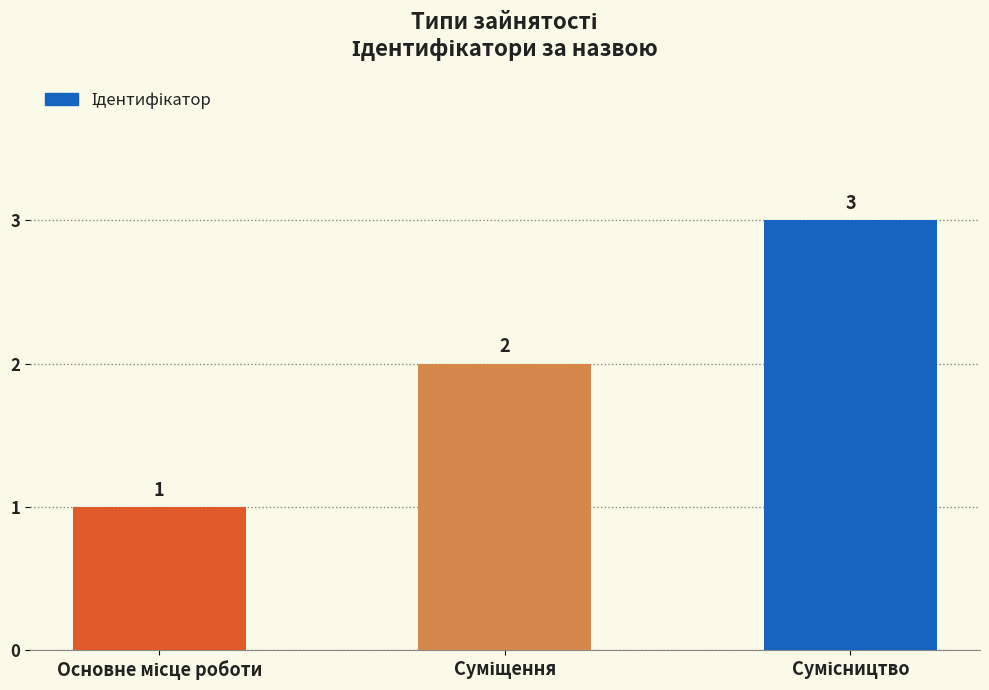

What is the difference between the maximum and minimum values?

2